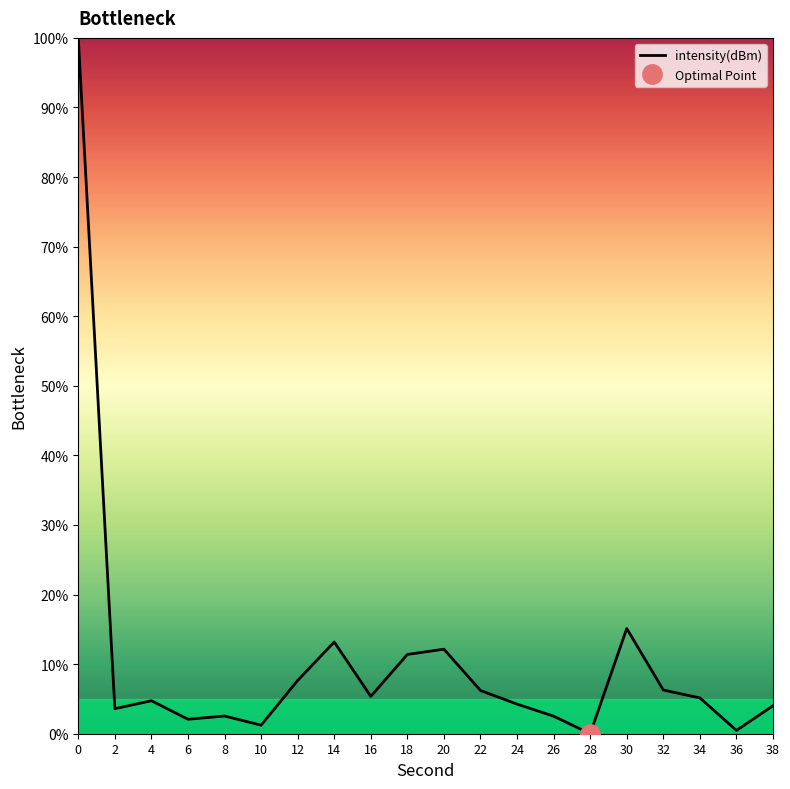

What is the difference between the second highest and minimum values?

15.1